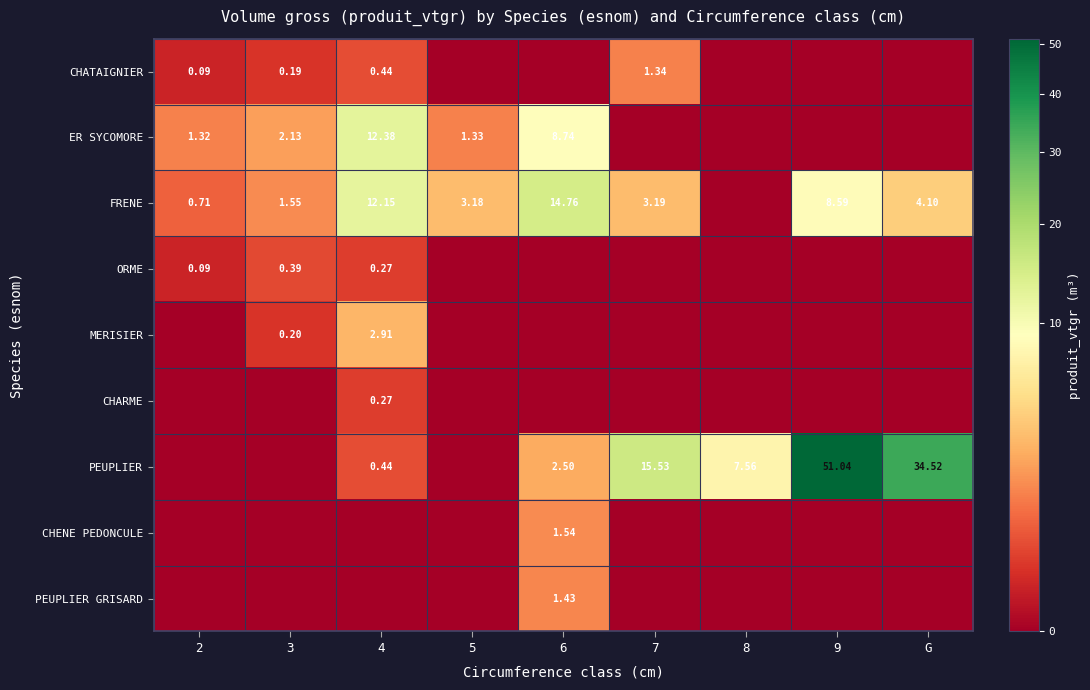

Between 8 and G, which is larger?

8